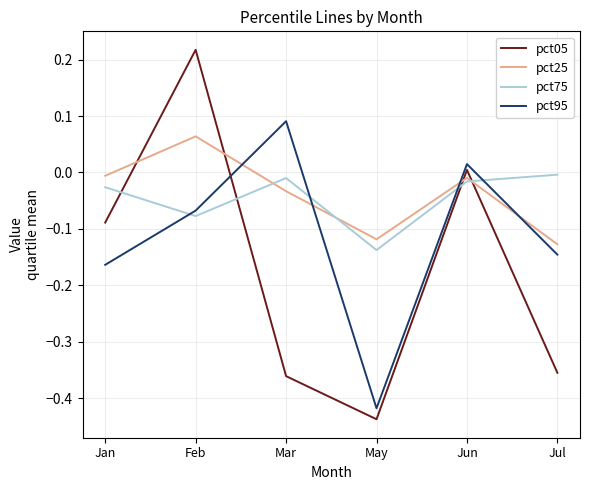

What is the total value across all series at May?

-1.1